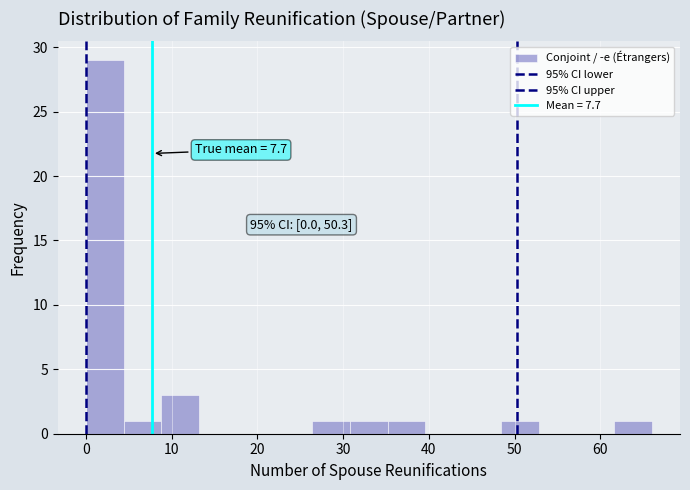

Over which range of the x-axis is the bar tallest?

0.0 to 4.4